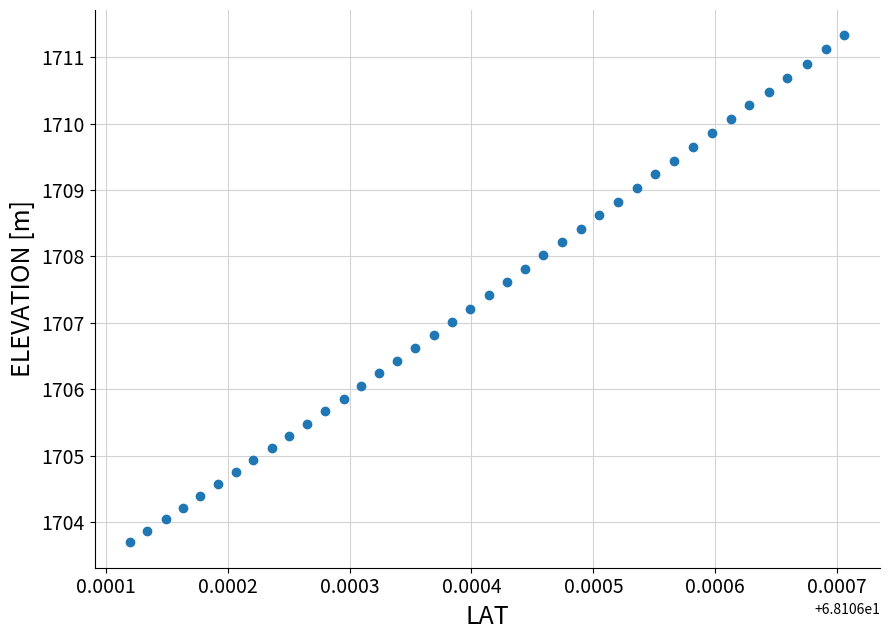

How many points are shown in the scatter plot?

40